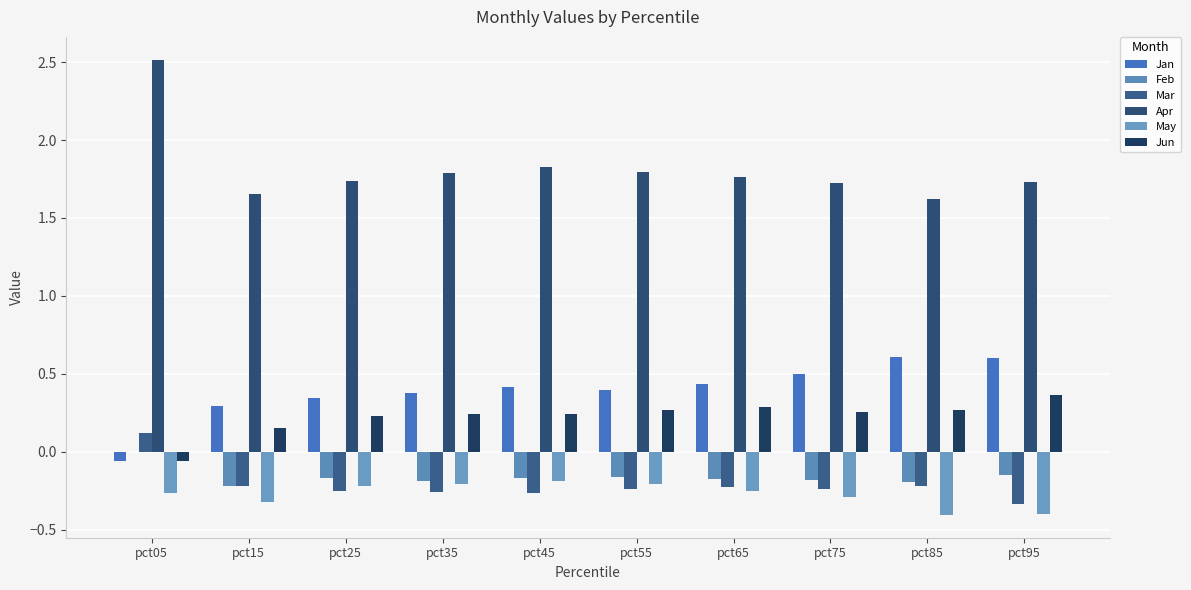

List the series in order of their peak value, lowest first.

May, Feb, Mar, Jun, Jan, Apr